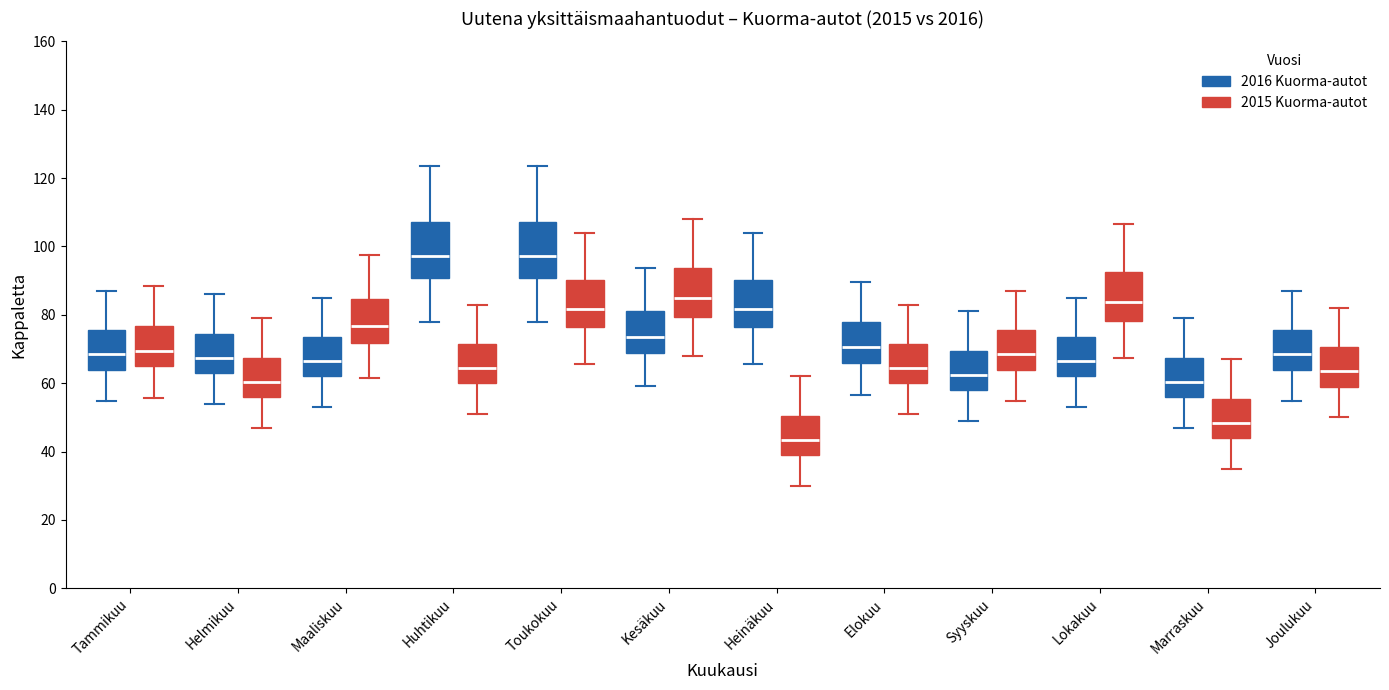

Reading left to right, transcribe this box plot: for each box, give where its median line is, the range the box spans, and where its two whiskers end, as read against the y-axis. The values are not printed on the chart, so give them approximately, as read against the axis.

Tammikuu (2016 Kuorma-autot): median 68, box 64 to 76, whiskers 54 to 88
Tammikuu (2015 Kuorma-autot): median 70, box 64 to 76, whiskers 56 to 88
Helmikuu (2016 Kuorma-autot): median 68, box 64 to 74, whiskers 54 to 86
Helmikuu (2015 Kuorma-autot): median 60, box 56 to 68, whiskers 48 to 80
Maaliskuu (2016 Kuorma-autot): median 66, box 62 to 74, whiskers 54 to 86
Maaliskuu (2015 Kuorma-autot): median 76, box 72 to 84, whiskers 62 to 98
Huhtikuu (2016 Kuorma-autot): median 98, box 90 to 108, whiskers 78 to 124
Huhtikuu (2015 Kuorma-autot): median 64, box 60 to 72, whiskers 52 to 84
Toukokuu (2016 Kuorma-autot): median 98, box 90 to 108, whiskers 78 to 124
Toukokuu (2015 Kuorma-autot): median 82, box 76 to 90, whiskers 66 to 104
Kesäkuu (2016 Kuorma-autot): median 74, box 68 to 82, whiskers 60 to 94
Kesäkuu (2015 Kuorma-autot): median 84, box 80 to 94, whiskers 68 to 108
Heinäkuu (2016 Kuorma-autot): median 82, box 76 to 90, whiskers 66 to 104
Heinäkuu (2015 Kuorma-autot): median 44, box 40 to 50, whiskers 30 to 62
Elokuu (2016 Kuorma-autot): median 70, box 66 to 78, whiskers 56 to 90
Elokuu (2015 Kuorma-autot): median 64, box 60 to 72, whiskers 52 to 84
Syyskuu (2016 Kuorma-autot): median 62, box 58 to 70, whiskers 50 to 82
Syyskuu (2015 Kuorma-autot): median 68, box 64 to 76, whiskers 54 to 88
Lokakuu (2016 Kuorma-autot): median 66, box 62 to 74, whiskers 54 to 86
Lokakuu (2015 Kuorma-autot): median 84, box 78 to 92, whiskers 68 to 106
Marraskuu (2016 Kuorma-autot): median 60, box 56 to 68, whiskers 48 to 80
Marraskuu (2015 Kuorma-autot): median 48, box 44 to 56, whiskers 36 to 68
Joulukuu (2016 Kuorma-autot): median 68, box 64 to 76, whiskers 54 to 88
Joulukuu (2015 Kuorma-autot): median 64, box 60 to 70, whiskers 50 to 82